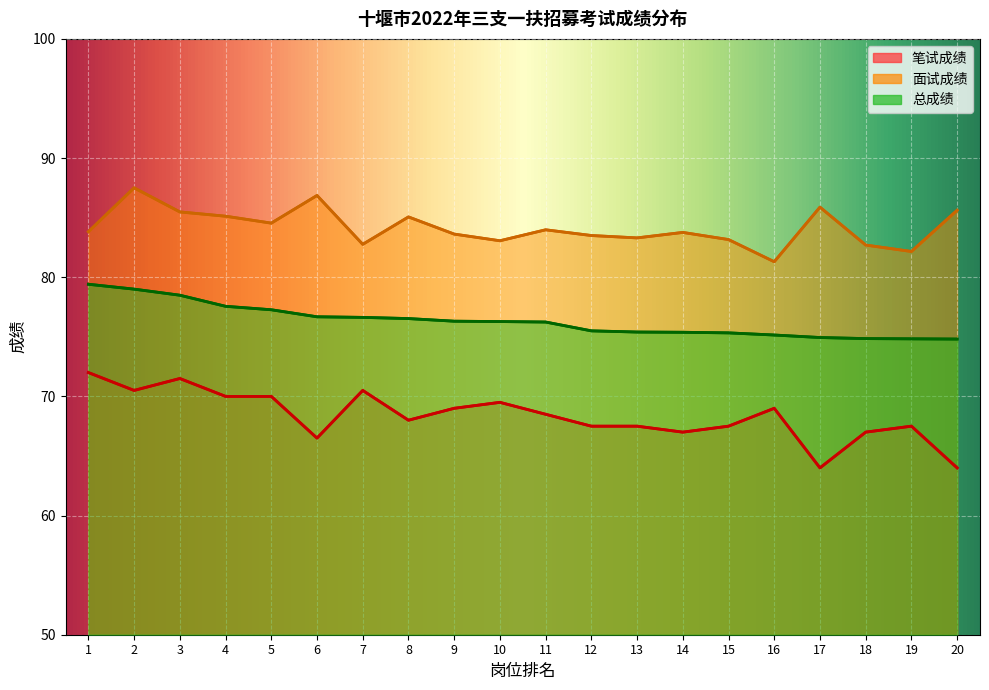

What is the minimum value shown in the chart?

64.0